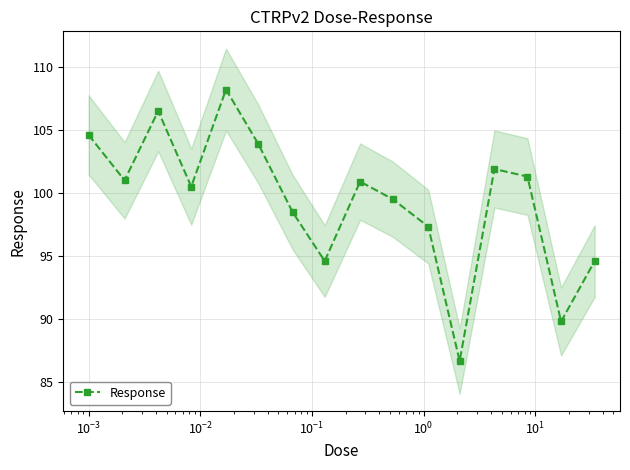

How many values are below 100?

7